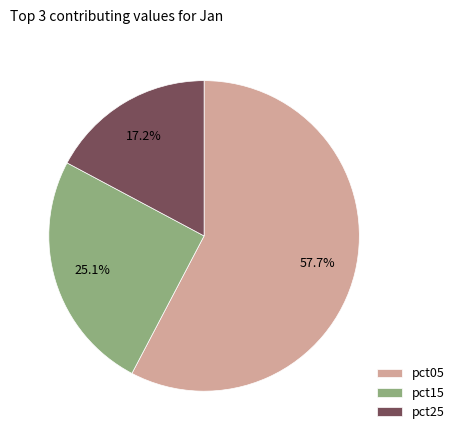

Which category has the biggest portion of the pie?

pct05